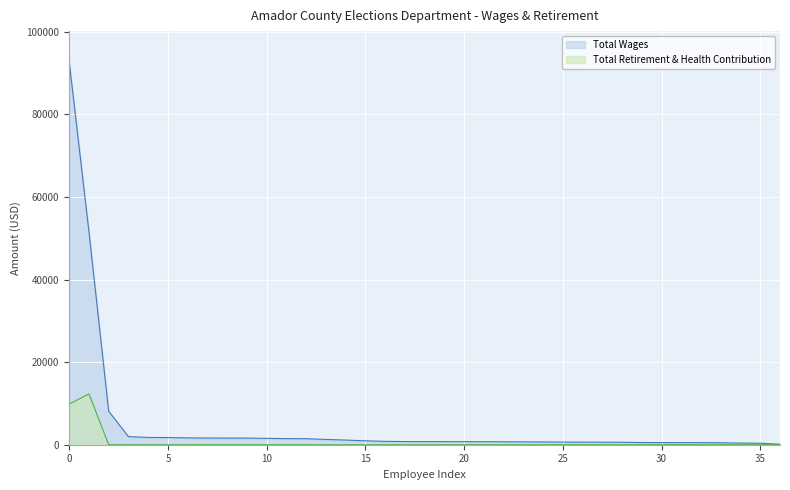

What is the sum of all Total Retirement & Health Contribution values?

22151